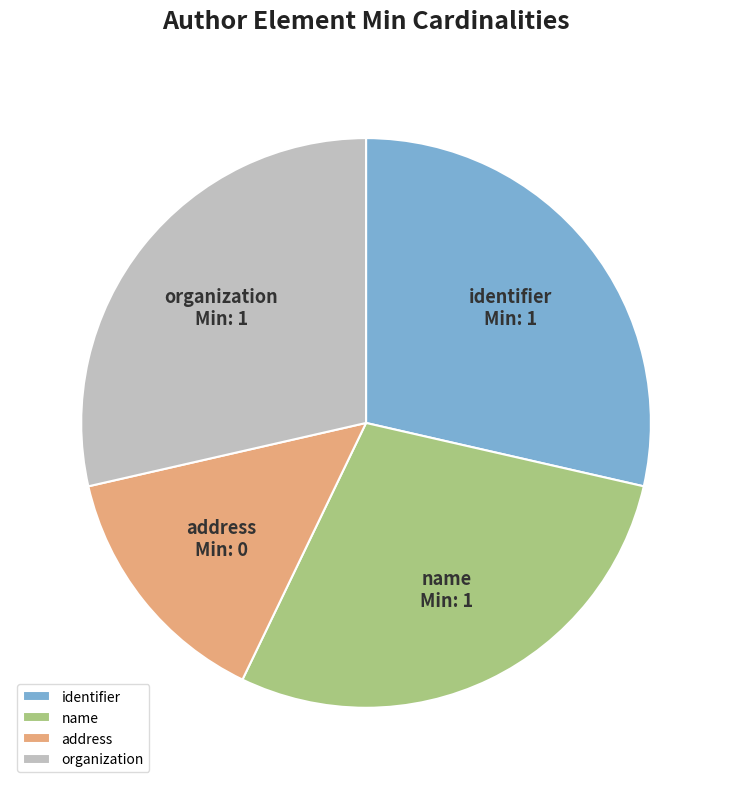

Combined, do identifier and address account for over 50%?

No